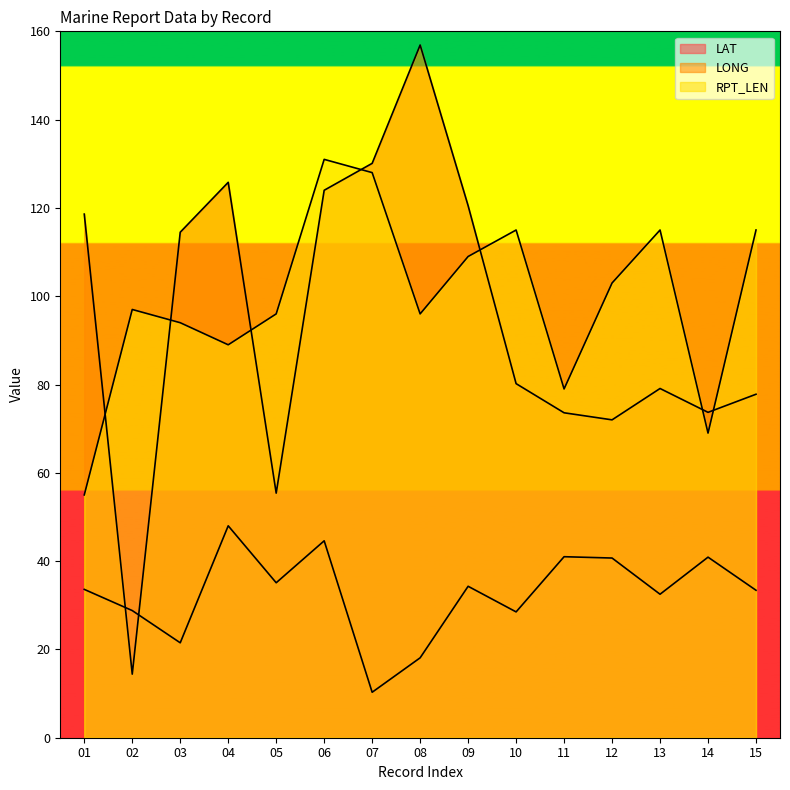

Which series has the largest total across all categories?

RPT_LEN